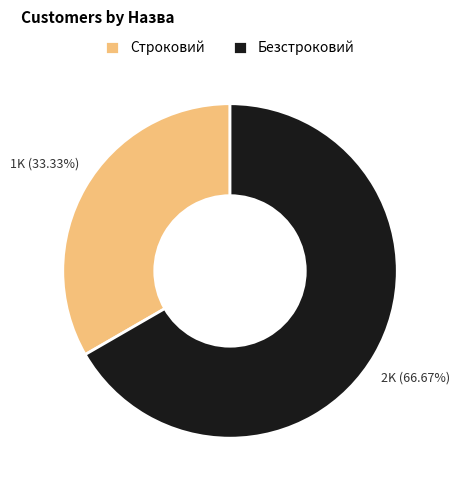

What is the smallest slice in the pie chart?

Строковий